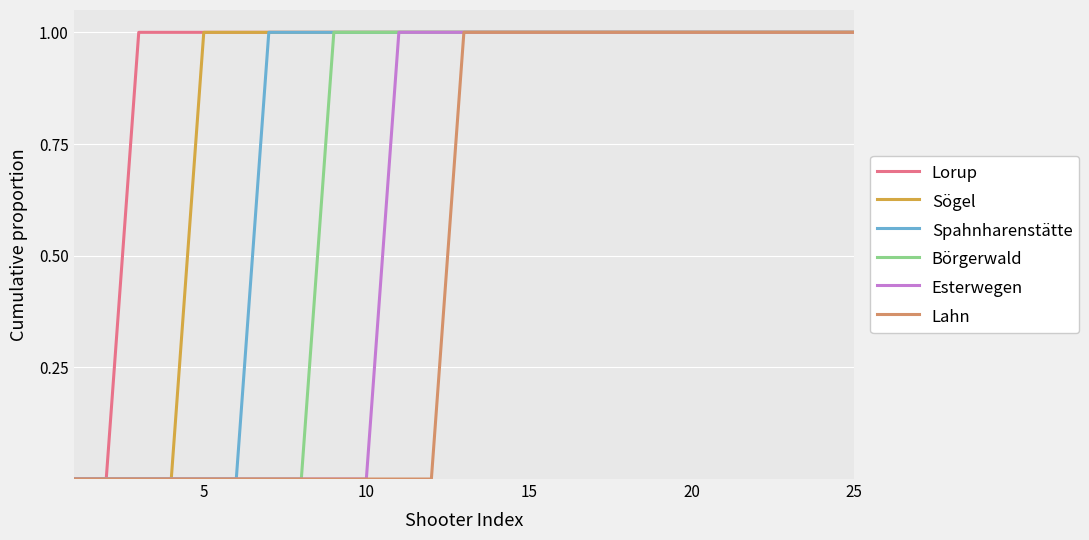

Which series has the largest total across all categories?

Lorup